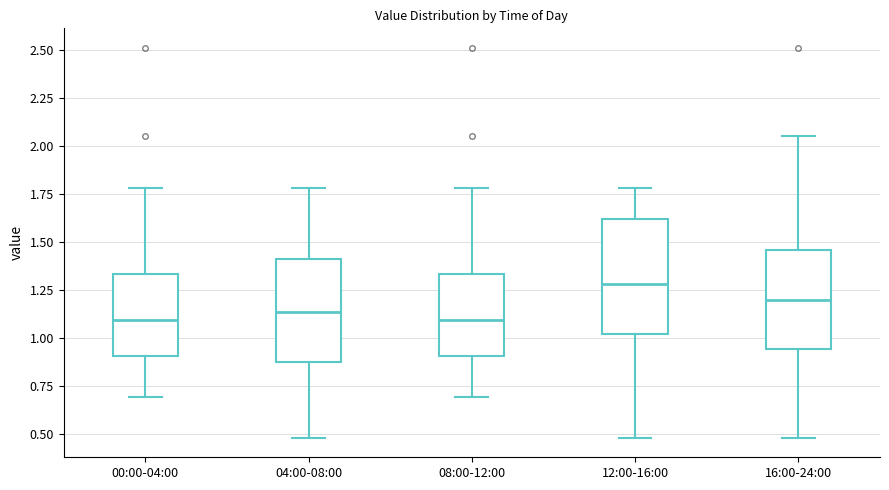

Reading left to right, transcribe this box plot: for each box, give where its median line is, the range the box spans, and where its two whiskers end, as read against the y-axis. The values are not printed on the chart, so give them approximately, as read against the axis.

00:00-04:00: median 1.10, box 0.90 to 1.35, whiskers 0.70 to 1.80
04:00-08:00: median 1.15, box 0.85 to 1.40, whiskers 0.50 to 1.80
08:00-12:00: median 1.10, box 0.90 to 1.35, whiskers 0.70 to 1.80
12:00-16:00: median 1.30, box 1.00 to 1.60, whiskers 0.50 to 1.80
16:00-24:00: median 1.20, box 0.95 to 1.45, whiskers 0.50 to 2.05